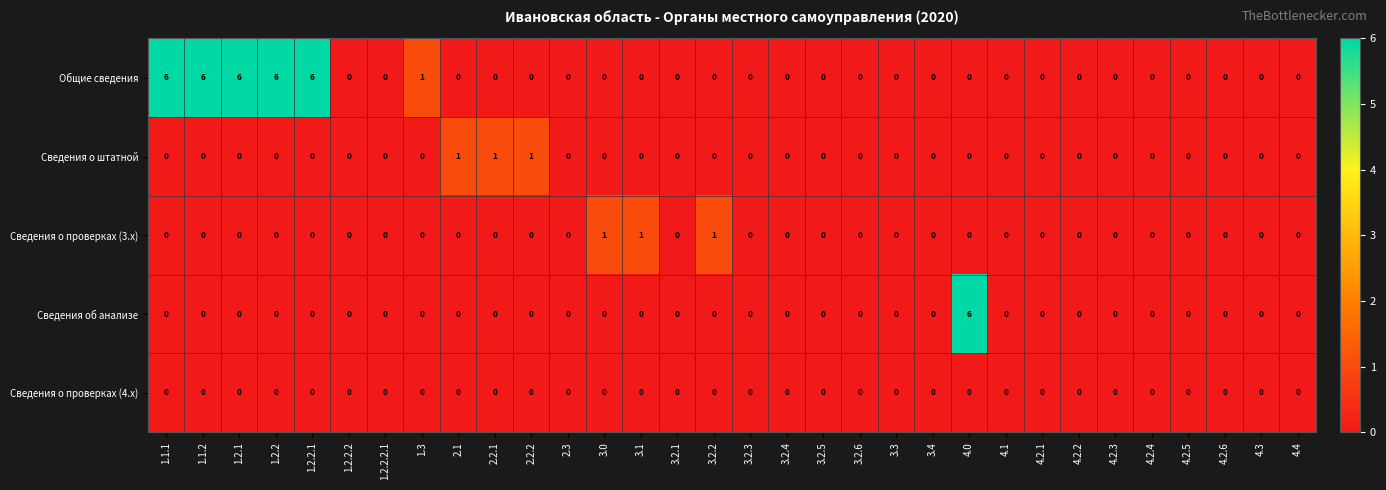

How many distinct data groups are displayed?

5